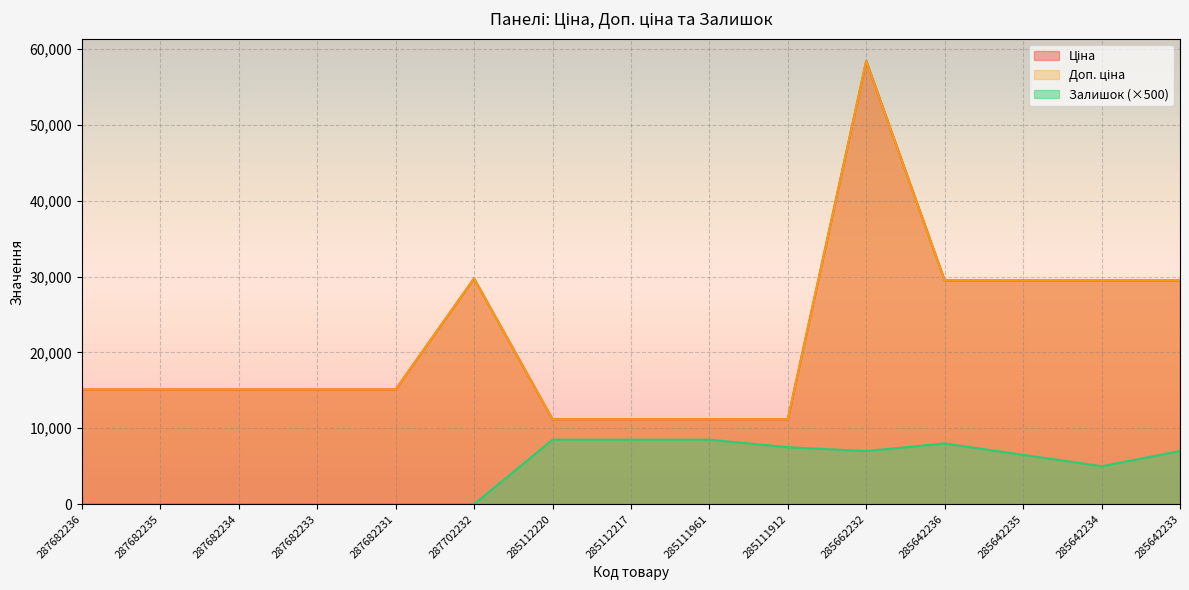

Does the chart display data point markers on the line(s)?

No